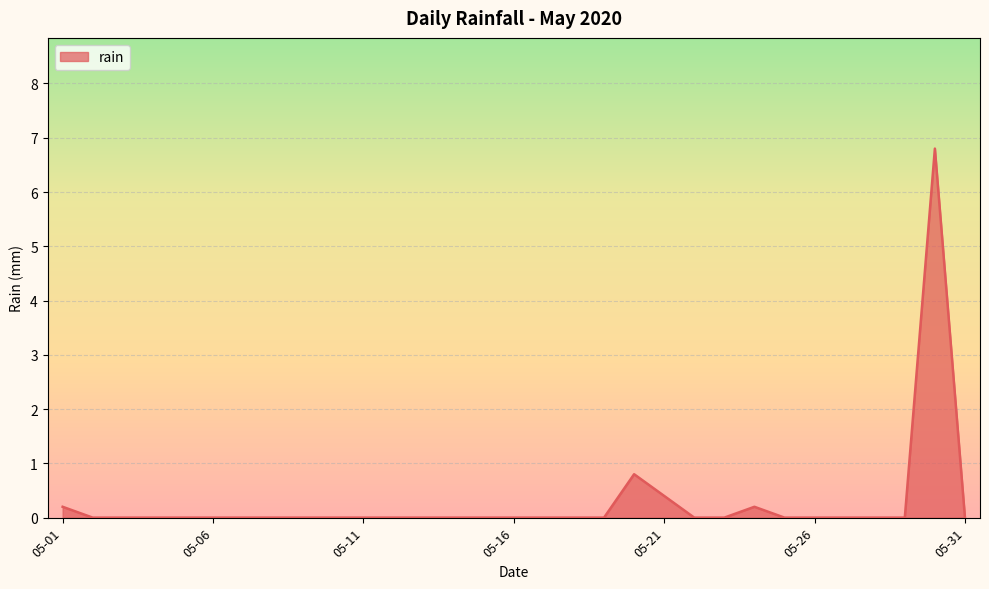

What is the difference between the maximum and minimum values?

6.8